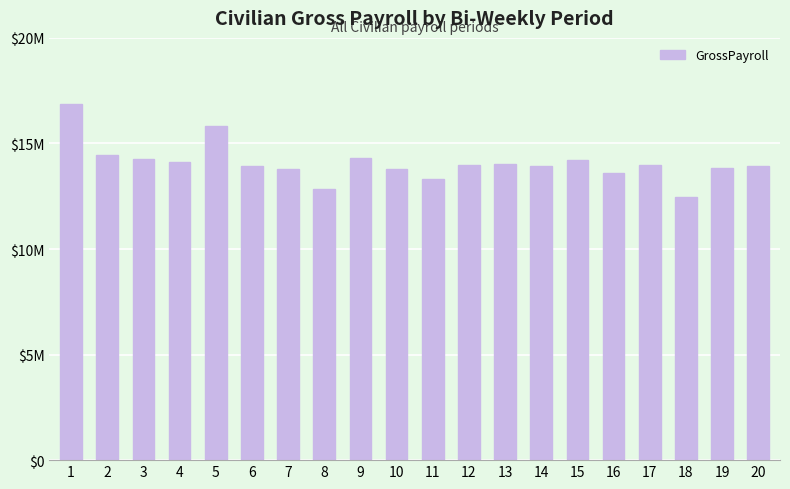

What is the difference between the values at 10 and 2?

658732.6